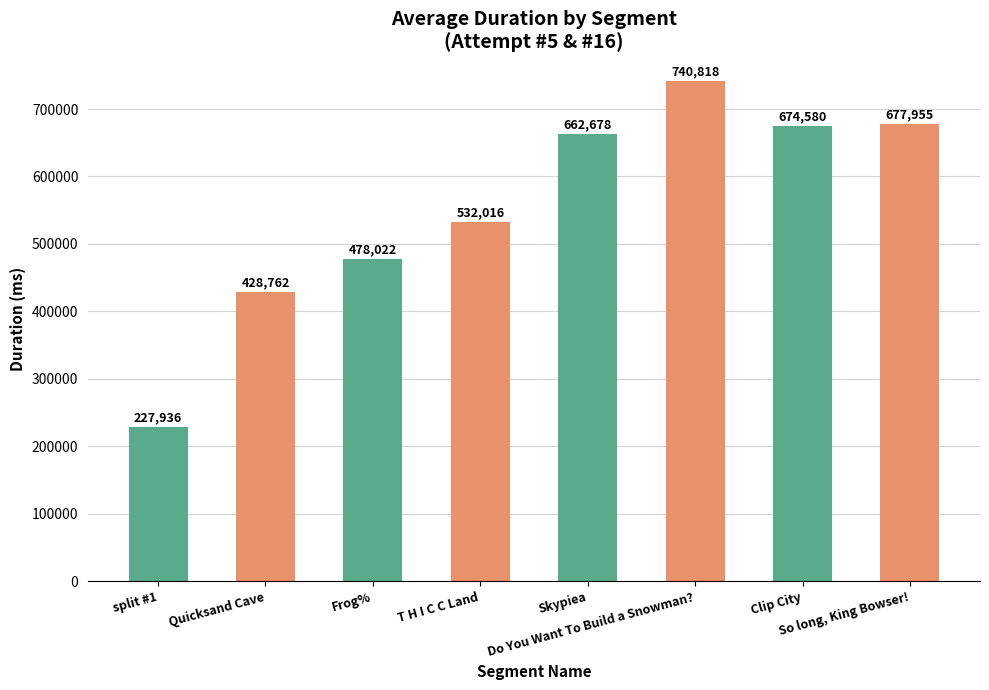

Where is the data nearest to the value 484377?

Frog%